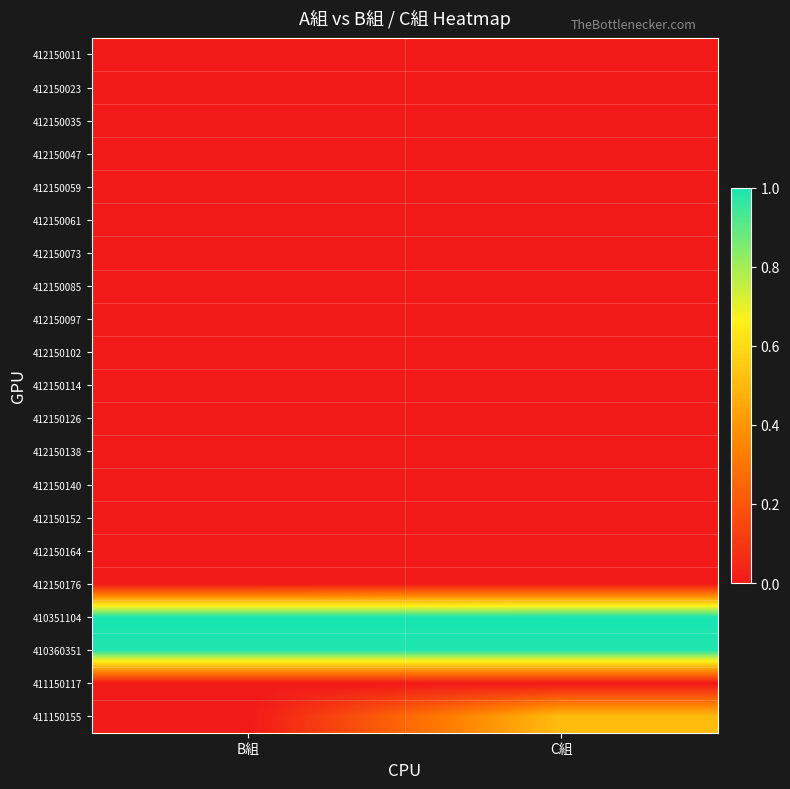

Reading left to right, what are all the values shown in this chart?

412150011: B組=0.0	C組=0.0
412150023: B組=0.0	C組=0.0
412150035: B組=0.0	C組=0.0
412150047: B組=0.0	C組=0.0
412150059: B組=0.0	C組=0.0
412150061: B組=0.0	C組=0.0
412150073: B組=0.0	C組=0.0
412150085: B組=0.0	C組=0.0
412150097: B組=0.0	C組=0.0
412150102: B組=0.0	C組=0.0
412150114: B組=0.0	C組=0.0
412150126: B組=0.0	C組=0.0
412150138: B組=0.0	C組=0.0
412150140: B組=0.0	C組=0.0
412150152: B組=0.0	C組=0.0
412150164: B組=0.0	C組=0.0
412150176: B組=0.0	C組=0.0
410351104: B組=1.0	C組=1.0
410360351: B組=1.0	C組=1.0
411150117: B組=0.0	C組=0.0
411150155: B組=0.0	C組=0.5